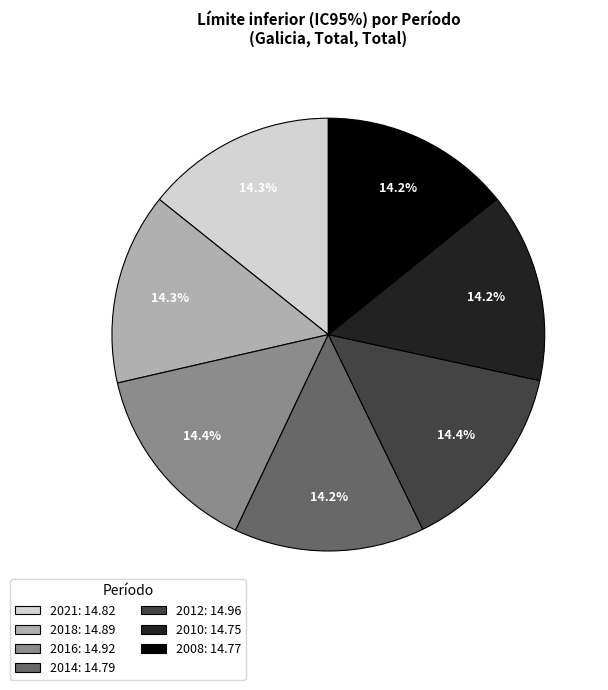

Count the number of slices in the pie.

7